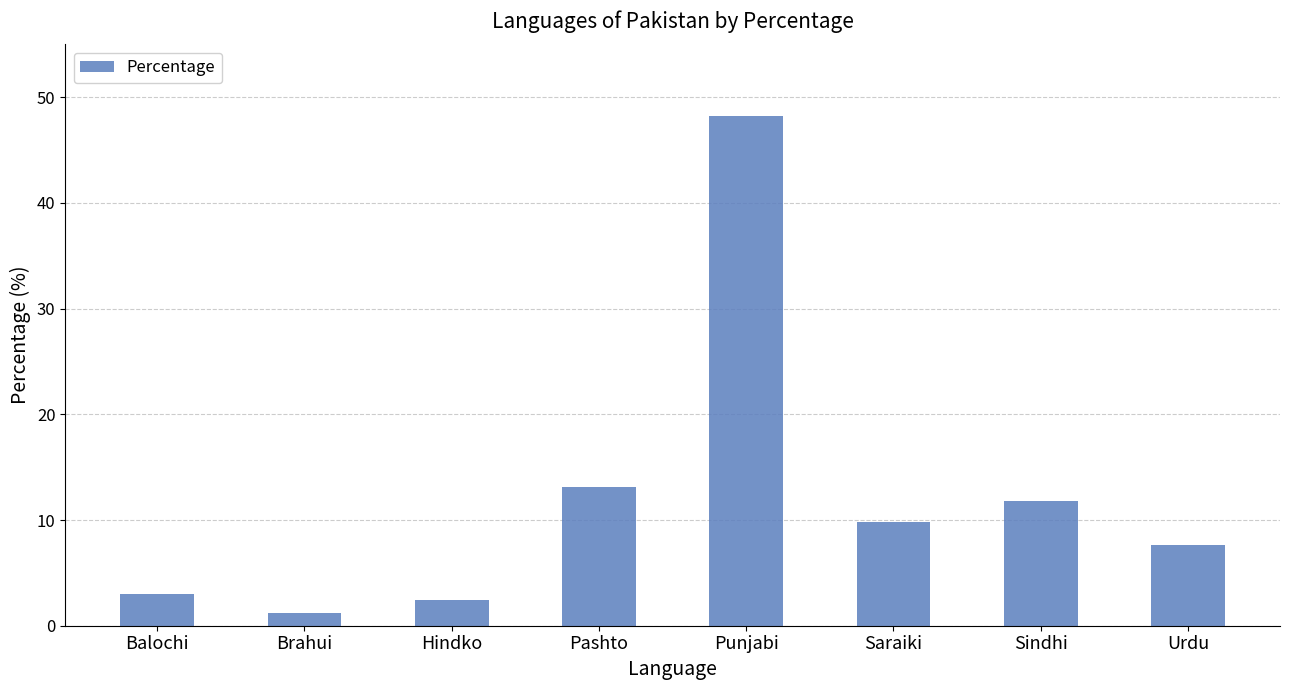

Rank the categories by value from highest to lowest.

Punjabi, Pashto, Sindhi, Saraiki, Urdu, Balochi, Hindko, Brahui